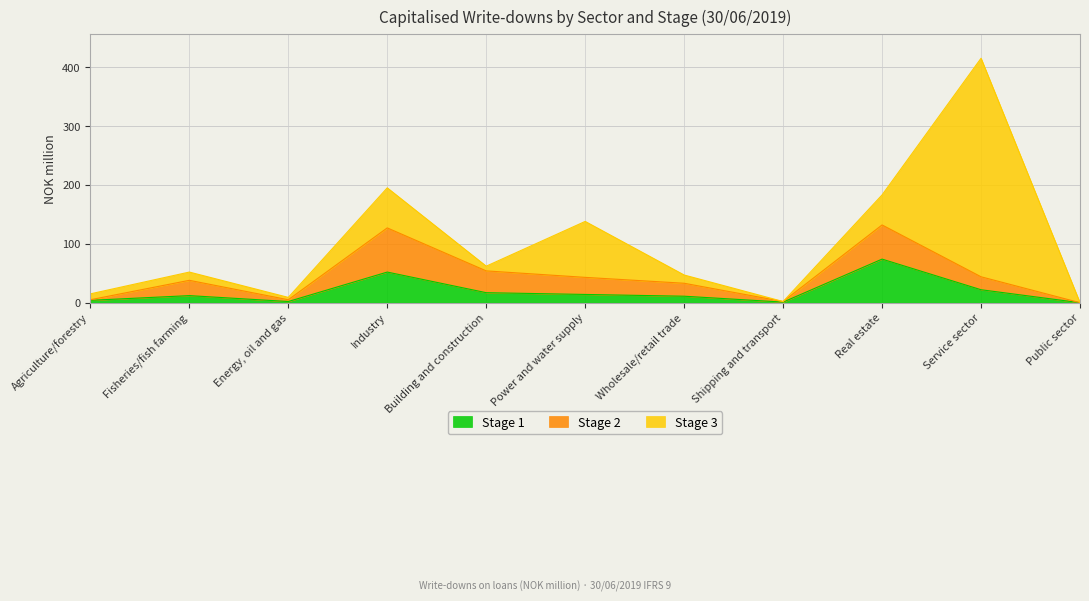

At which category does Stage 2 reach its first local peak?

Fisheries/fish farming